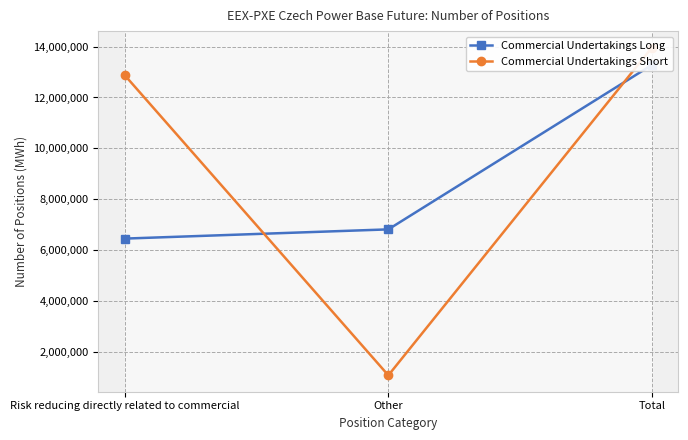

What is the difference between the second highest and minimum values in the Commercial Undertakings Short series?

11785857